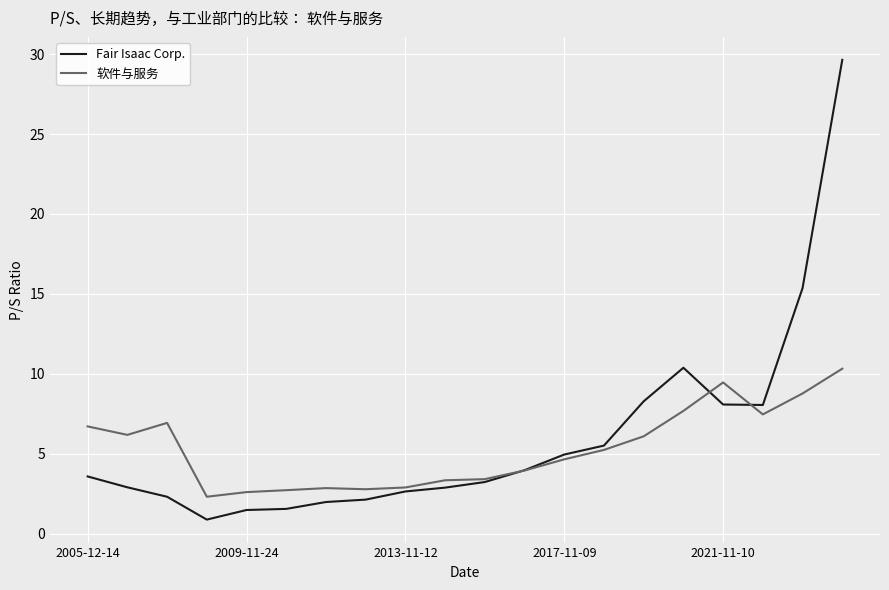

How many values in the 软件与服务 series are below 5?

10